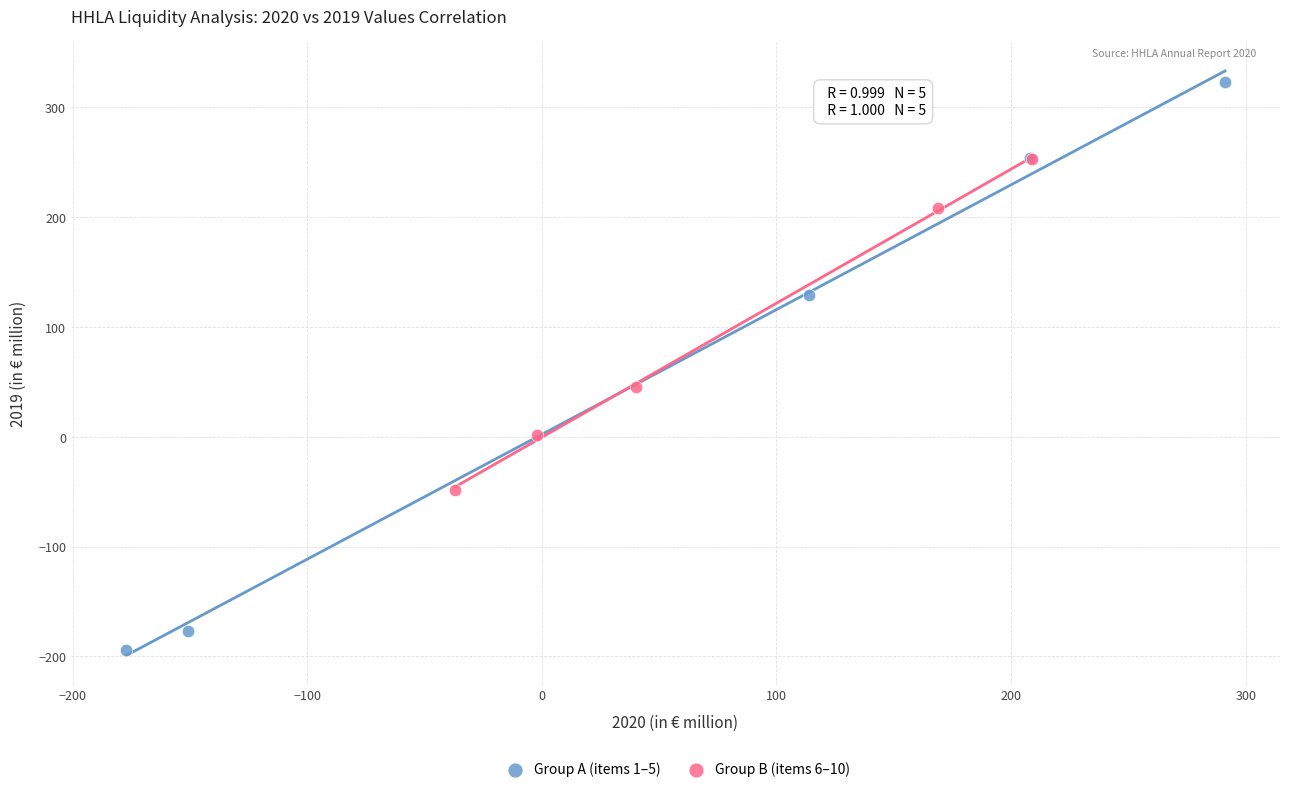

What are all the series names shown in the legend?

Group A (items 1–5), Group B (items 6–10)